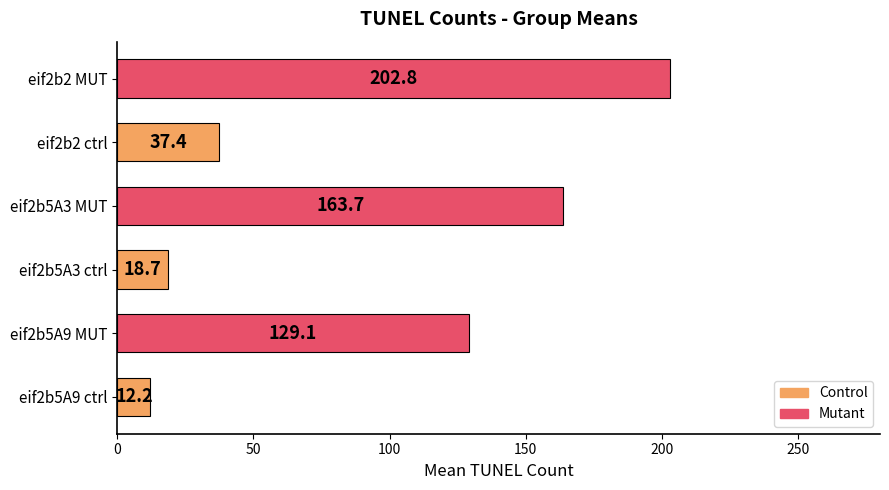

Where is the data nearest to the value 107?

eif2b5A9 MUT